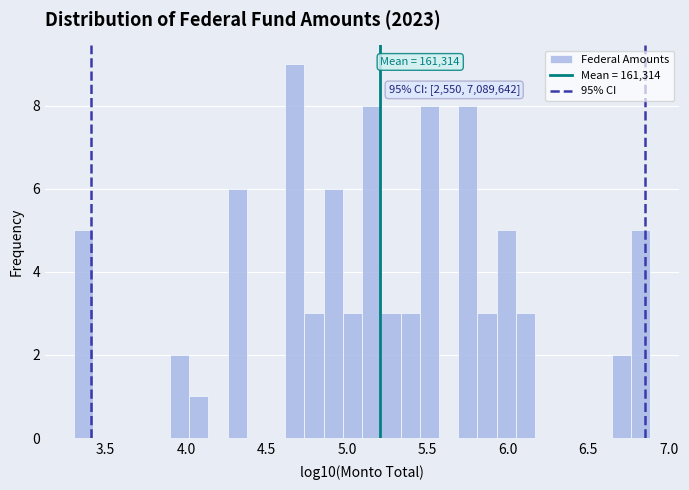

Read against the x-axis, roughly where is the centre of the tallest bar?

4.70